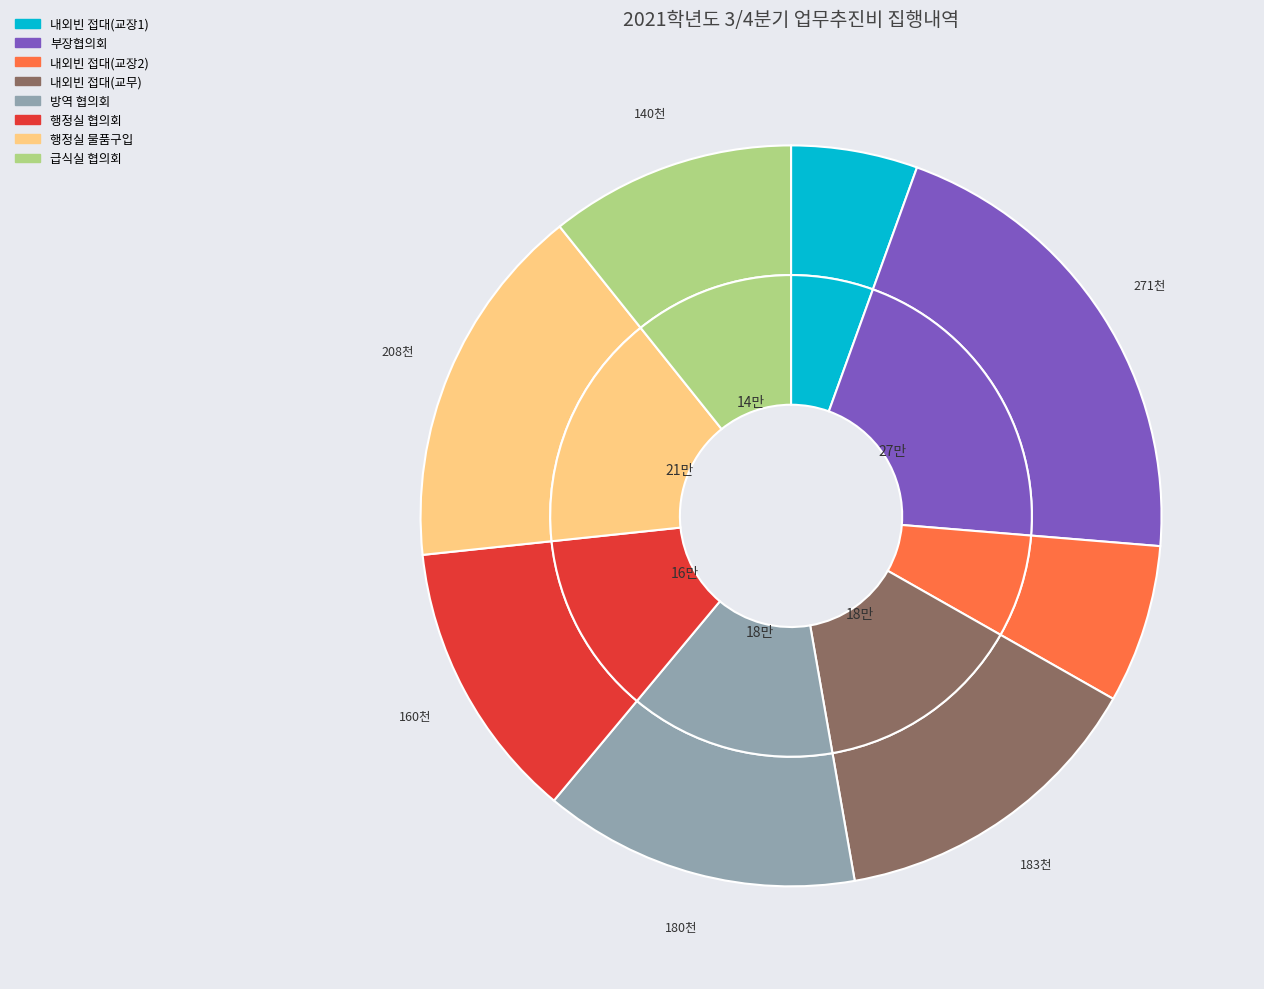

Is it true that 행정실 소통과 협업 협의회 실시 is 12% of the pie?

True